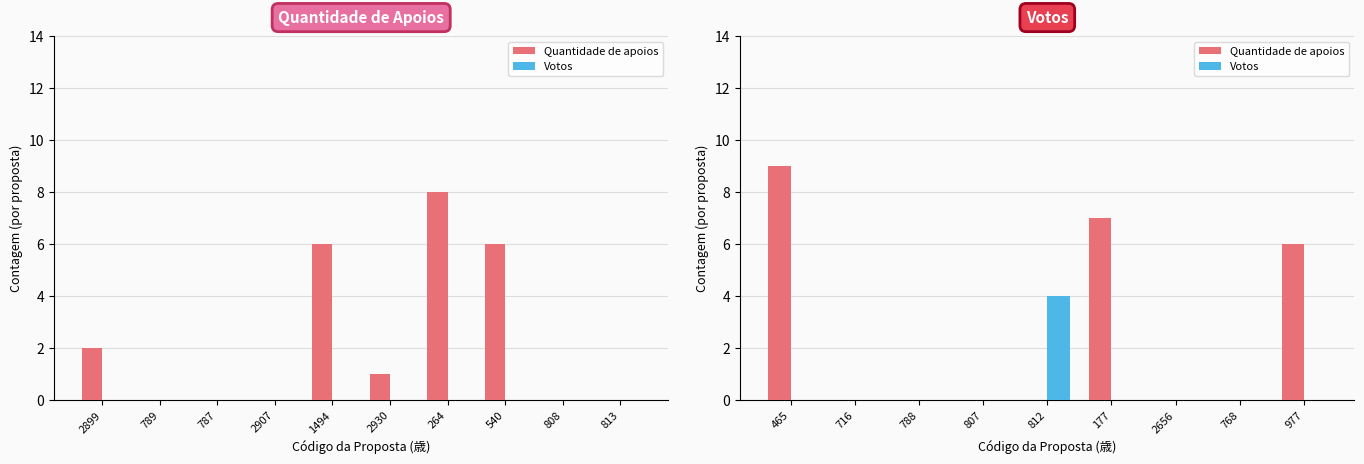

What position from the left is 977?

9